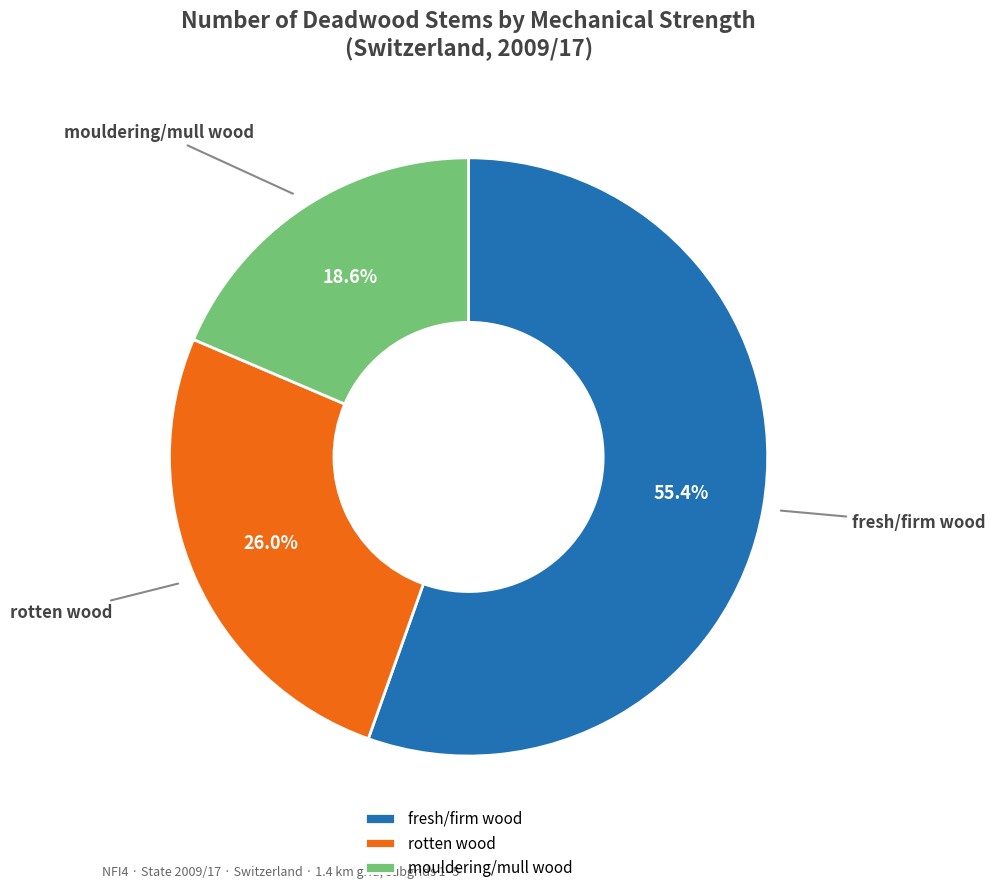

Approximately how many times larger is the value at rotten wood compared to mouldering/mull wood?

1.4